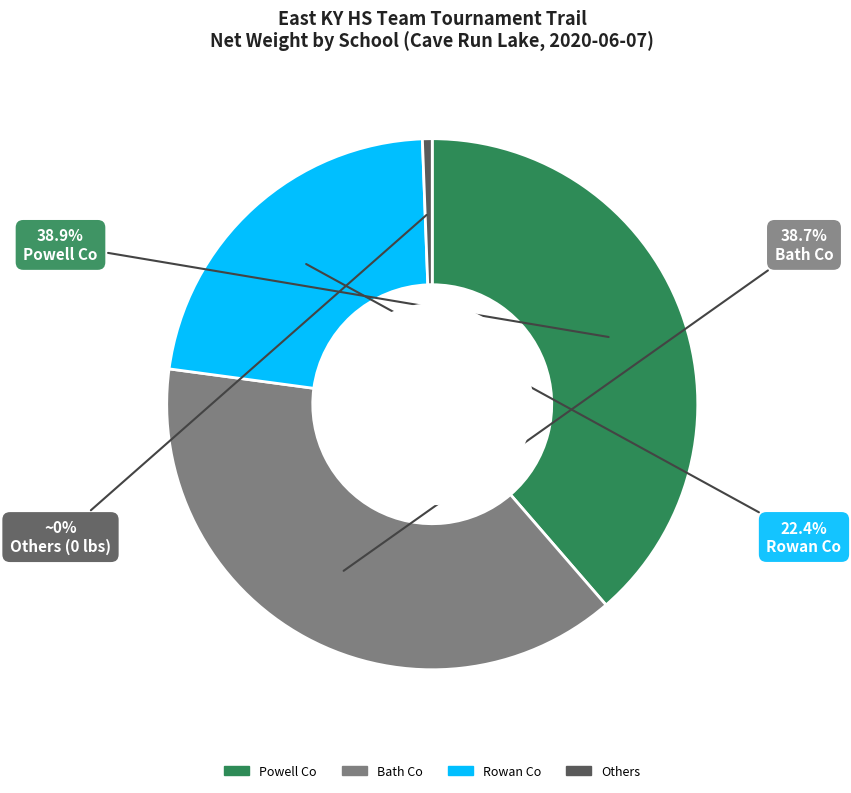

To the nearest percent, what is the difference between the largest and smallest slice percentages?

39%